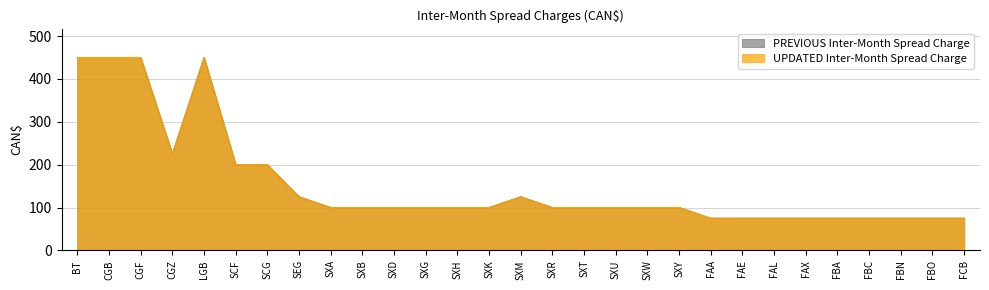

What is the sum of the UPDATED Inter-Month Spread Charge values at SXD and SXU?

200